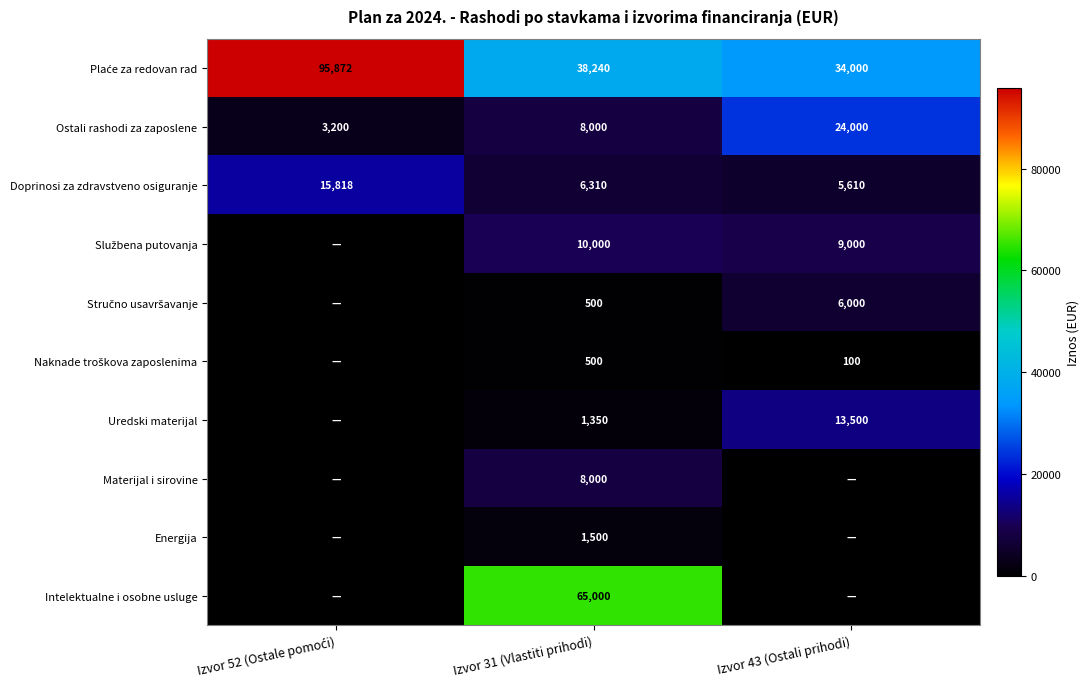

The Intelektualne i osobne usluge series shows 65000 at Izvor 31 (Vlastiti prihodi). True or false?

True